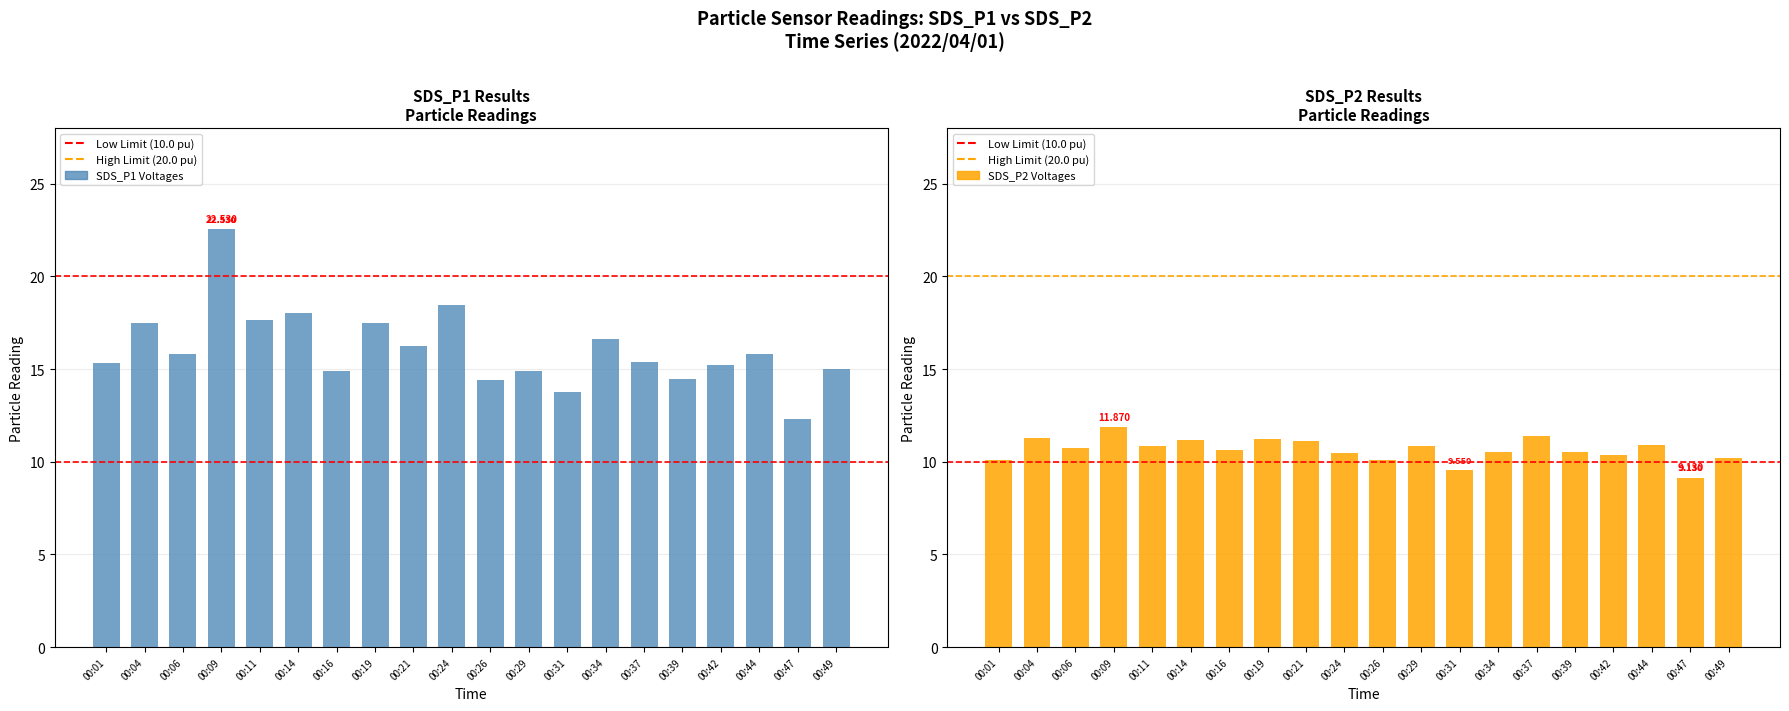

Is the value of SDS_P2 at 00:47 greater than the value of SDS_P1 at 00:47?

No